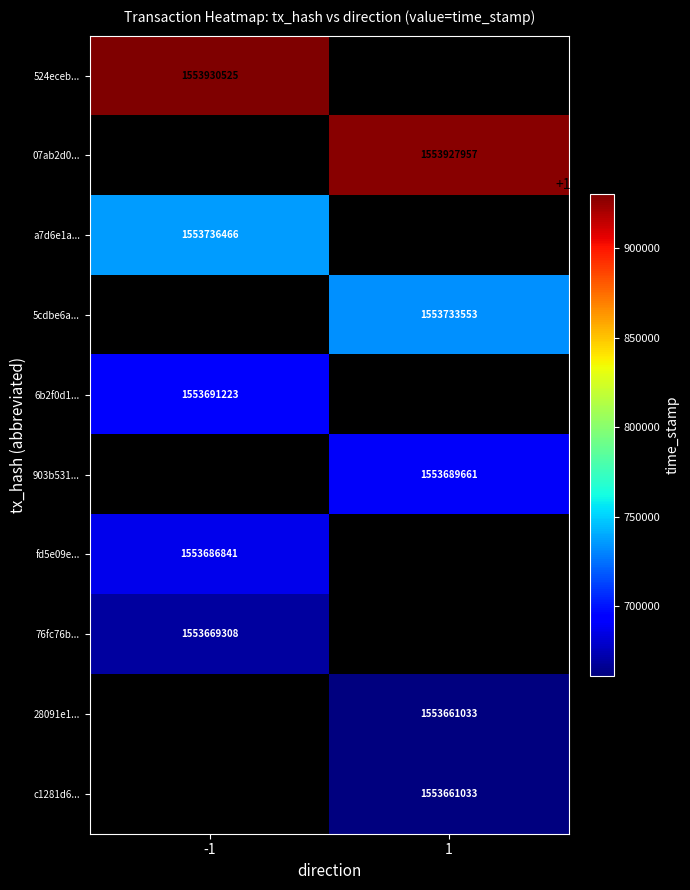

The value of fd5e09e... at -1 is 1553686841. True or false?

True